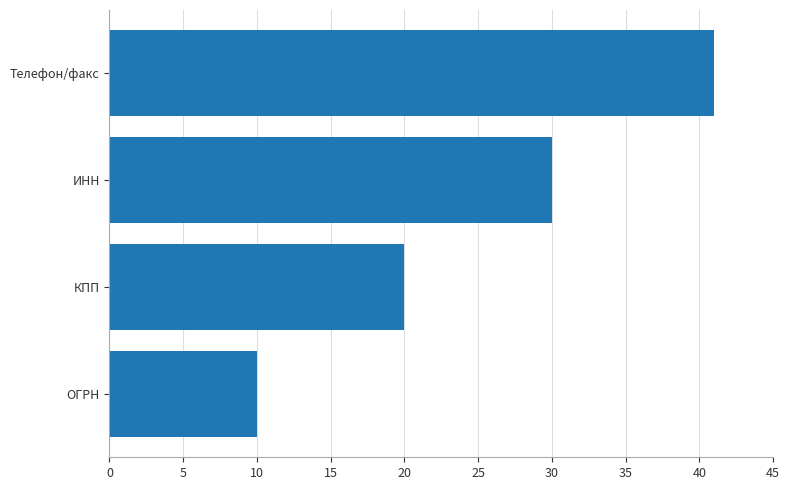

What is the minimum value shown in the chart?

10